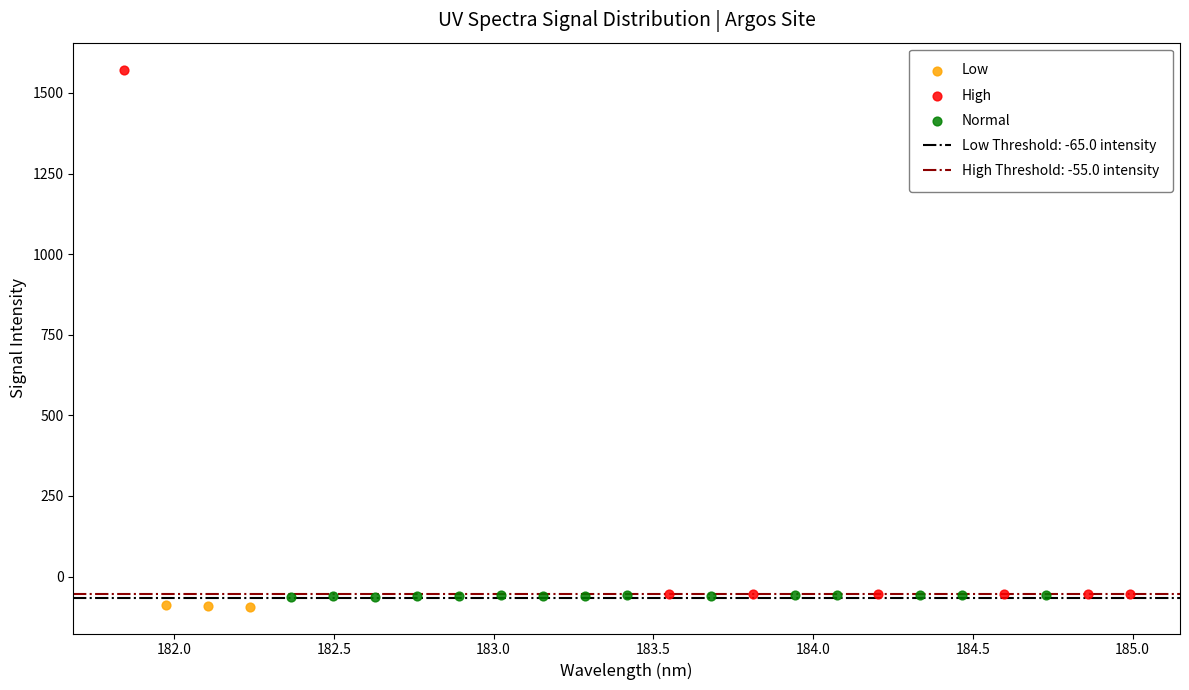

Which series has the largest Y range (max minus min)?

High